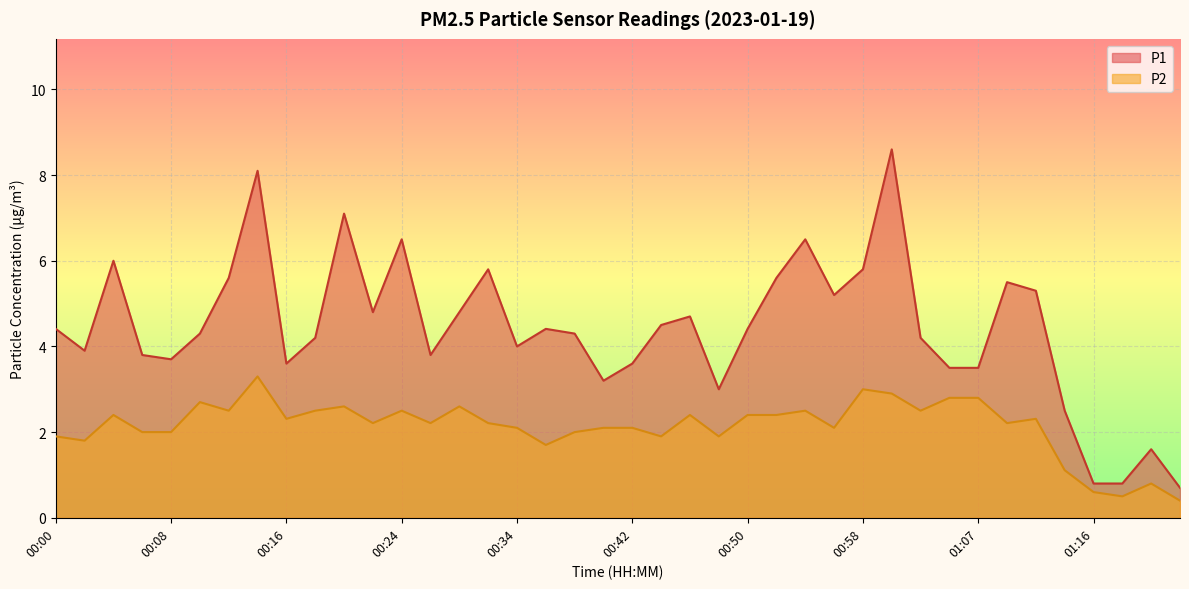

List the labels in order of P2 value, smallest first.

01:21, 01:18, 01:16, 01:19, 01:13, 00:36, 00:02, 00:00, 00:44, 00:49, 00:07, 00:08, 00:38, 00:34, 00:39, 00:42, 00:57, 00:23, 00:28, 00:31, 01:10, 00:16, 01:11, 00:05, 00:46, 00:50, 00:52, 00:13, 00:20, 00:24, 00:55, 01:03, 00:21, 00:29, 00:10, 01:05, 01:07, 01:00, 00:58, 00:15